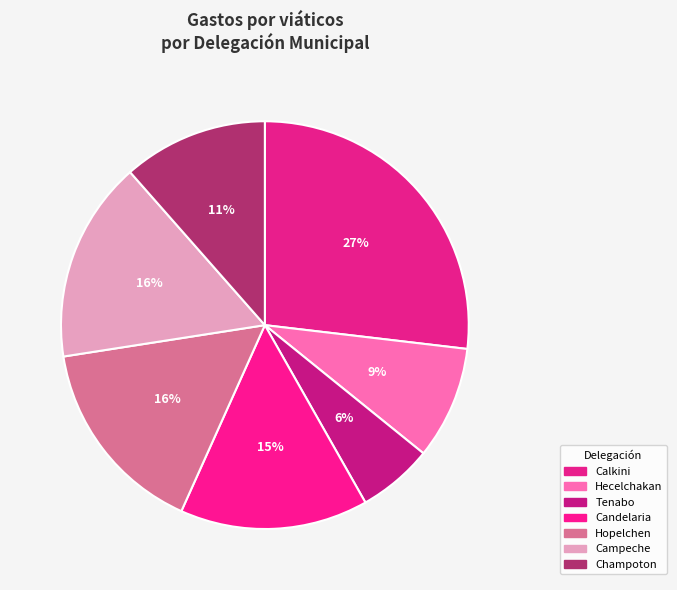

How many segments does this pie chart have?

7